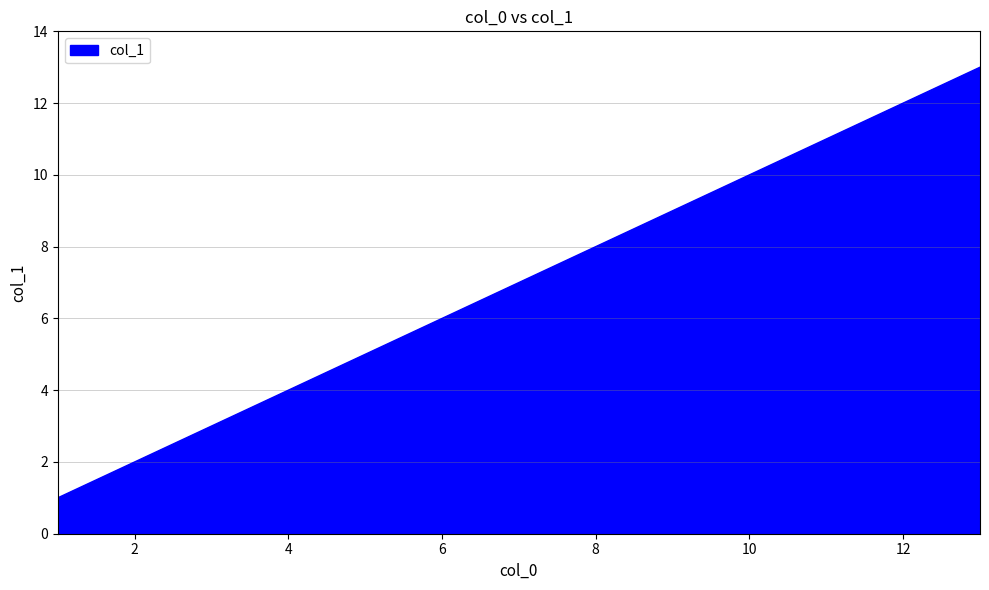

What is the sum of all values?

91